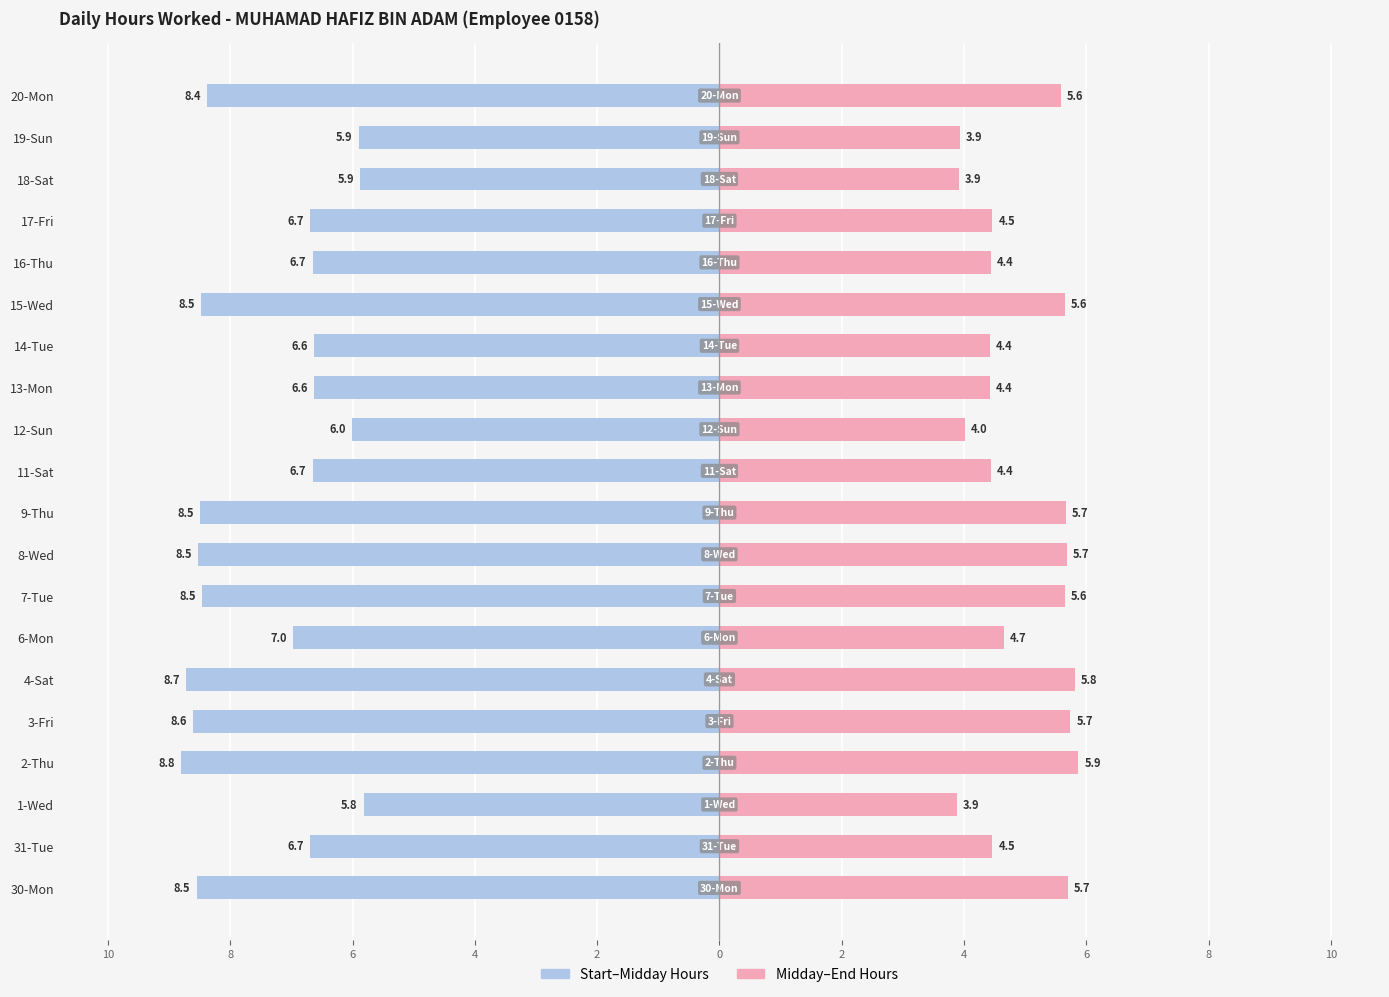

True or false: Hours (AM portion) has a value of -11.7 at 15-Wed.

False